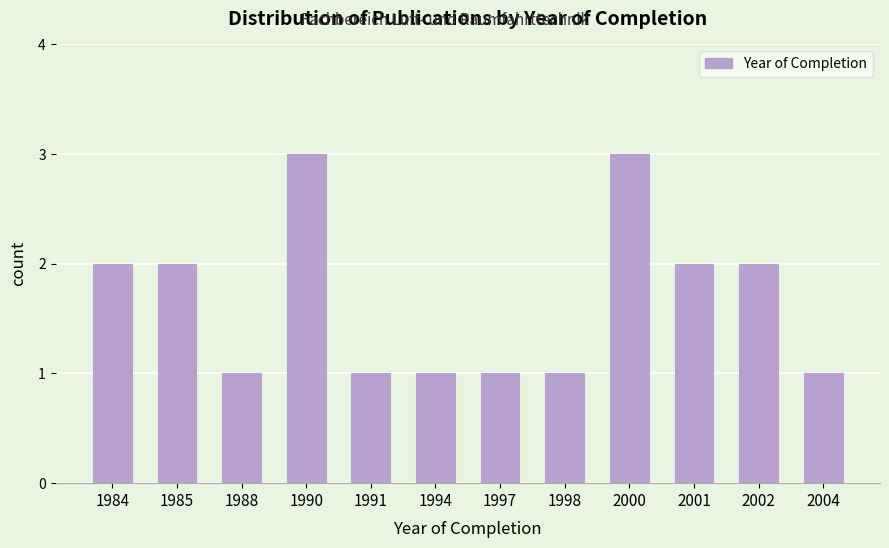

Reading left to right, list all the values displayed in this chart.

1984=2	1985=2	1988=1	1990=3	1991=1	1994=1	1997=1	1998=1	2000=3	2001=2	2002=2	2004=1